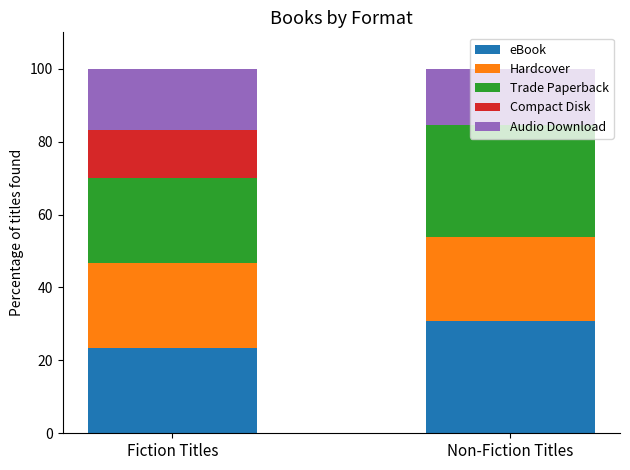

Are the bars grouped side by side (vs. stacked)?

No